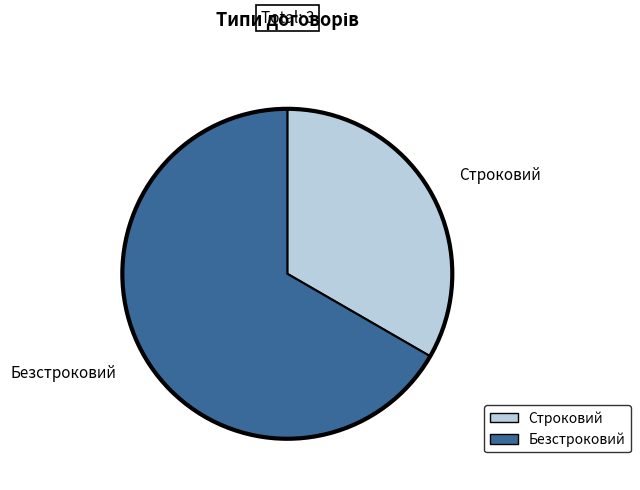

Which has a higher value, Строковий or Безстроковий?

Безстроковий